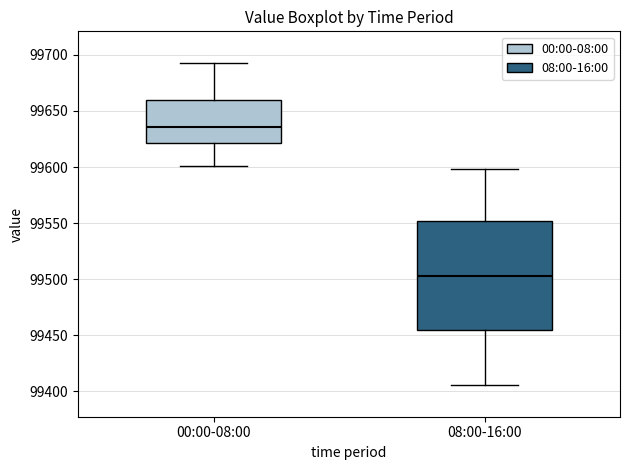

Reading left to right, transcribe this box plot: for each box, give where its median line is, the range the box spans, and where its two whiskers end, as read against the y-axis. The values are not printed on the chart, so give them approximately, as read against the axis.

00:00-08:00: median 99635, box 99620 to 99660, whiskers 99600 to 99690
08:00-16:00: median 99505, box 99455 to 99550, whiskers 99405 to 99600